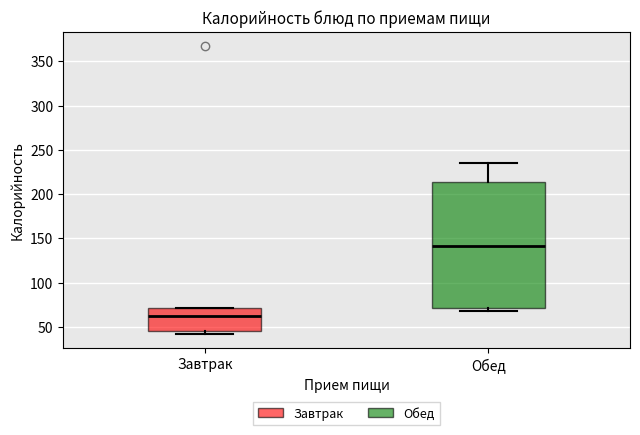

Reading left to right, transcribe this box plot: for each box, give where its median line is, the range the box spans, and where its two whiskers end, as read against the y-axis. The values are not printed on the chart, so give them approximately, as read against the axis.

Завтрак: median 65, box 45 to 70, whiskers 40 to 70
Обед: median 140, box 70 to 215, whiskers 65 to 235